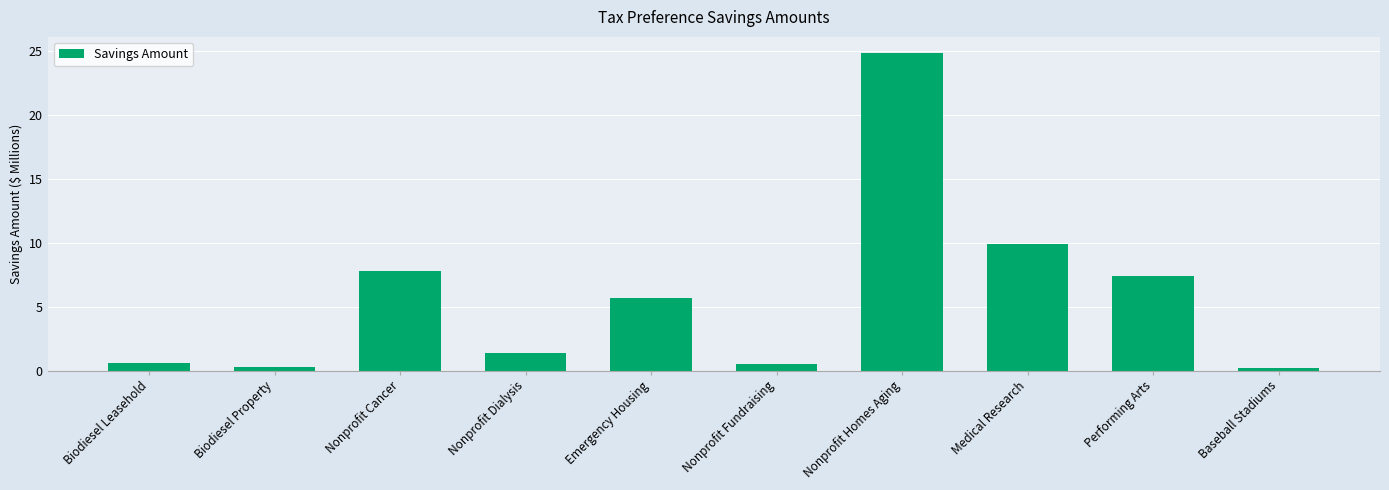

Does the chart contain stacked bars?

No